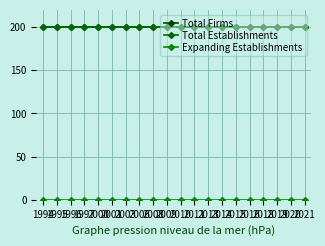

Which category has the lowest value across all series?

1994